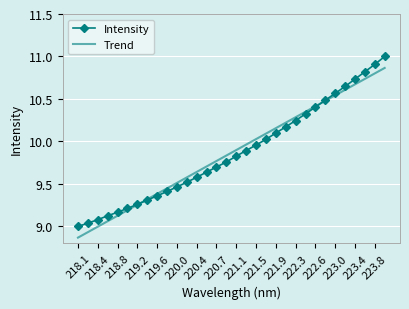

Rank the series by their maximum value, from highest to lowest.

Intensity, Trend